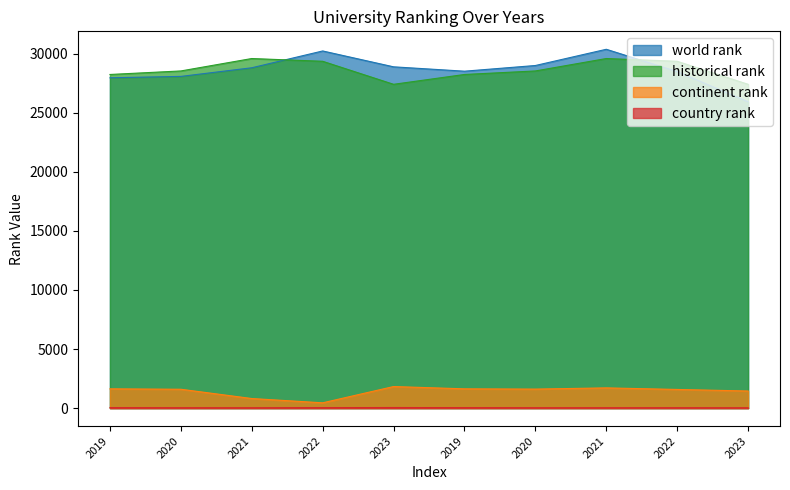

What is the label of the 10th point from the left?

2023